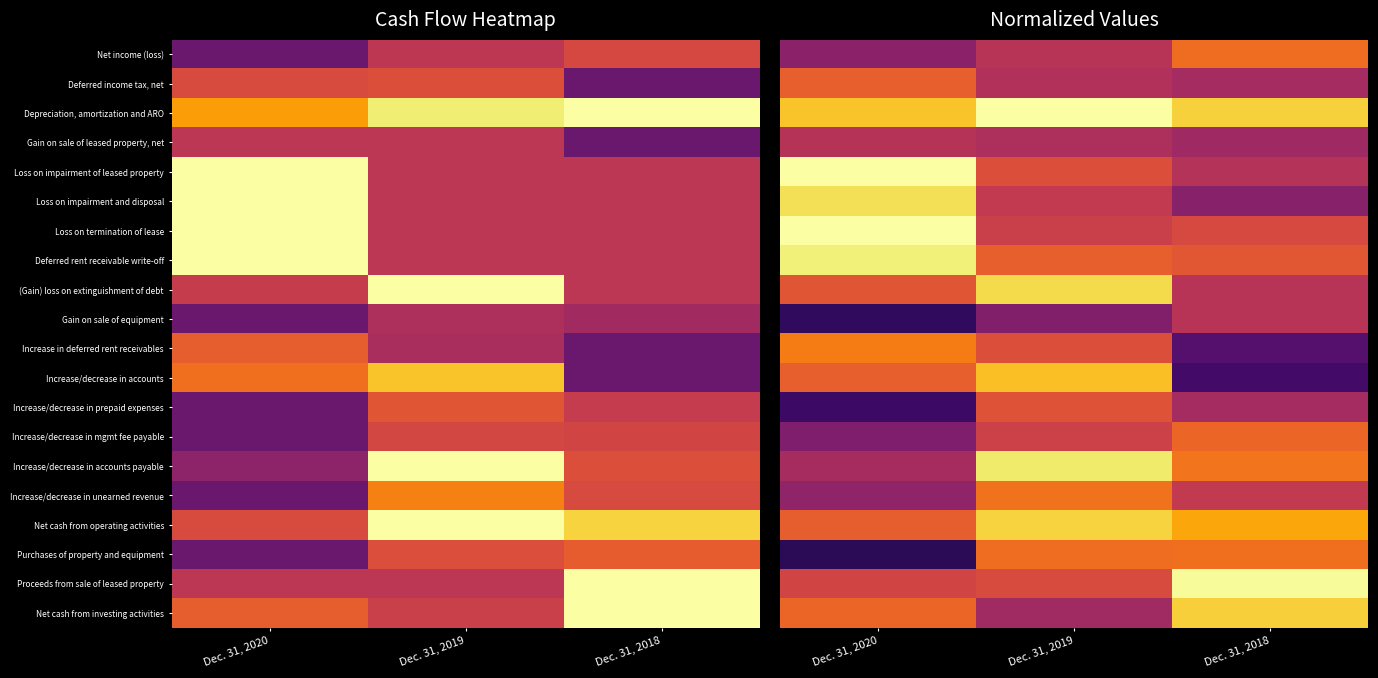

At which label is Proceeds from sale of leased property closest to 0?

Dec. 31, 2020